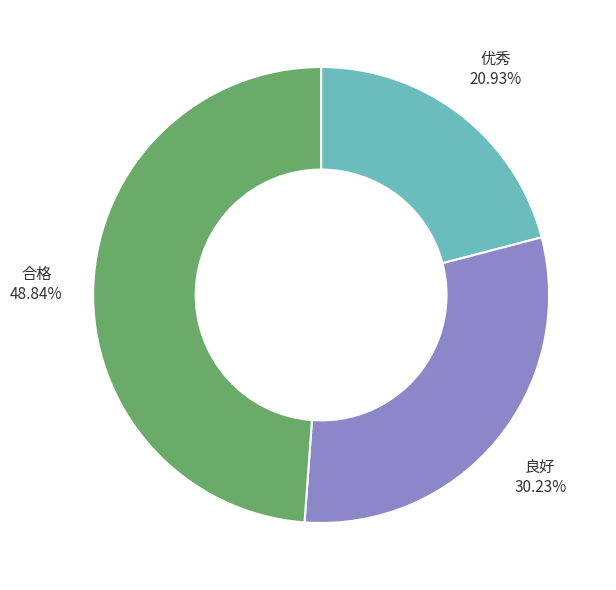

Between 优秀 and 合格, which is larger?

合格